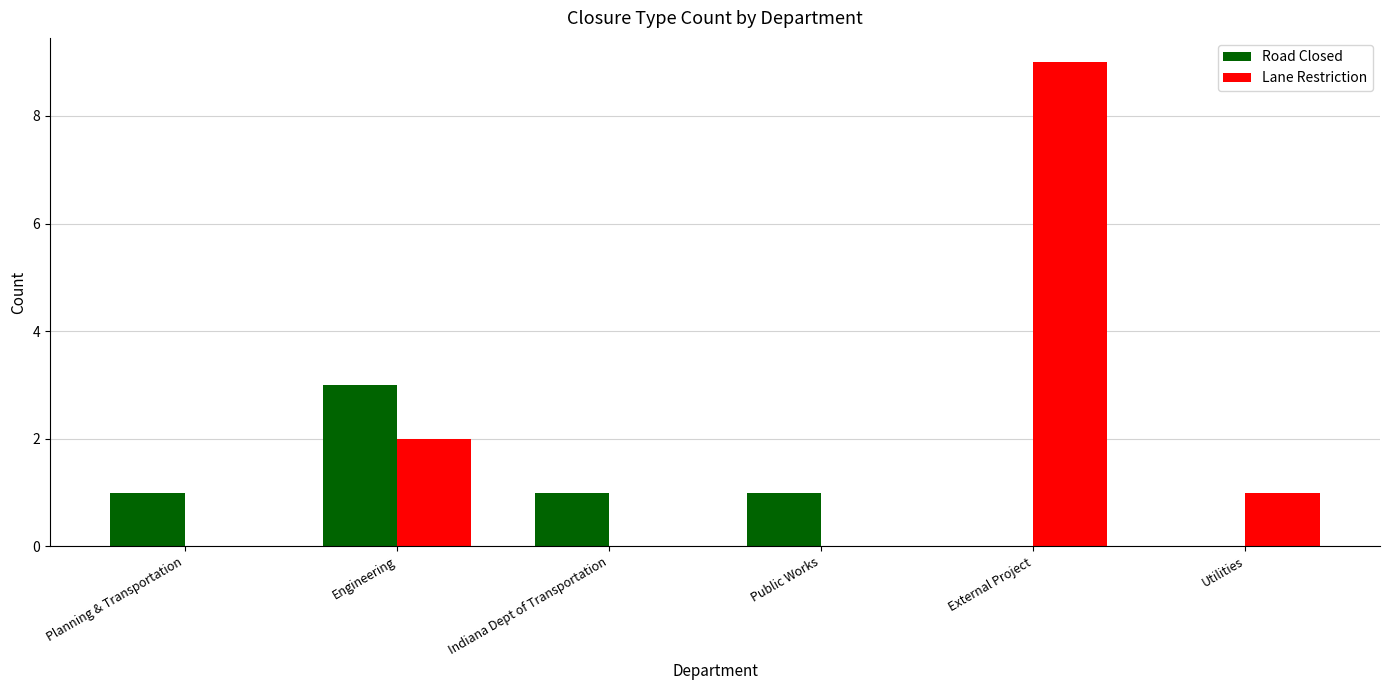

True or false: Lane Restriction has a value of 12 at External Project.

False